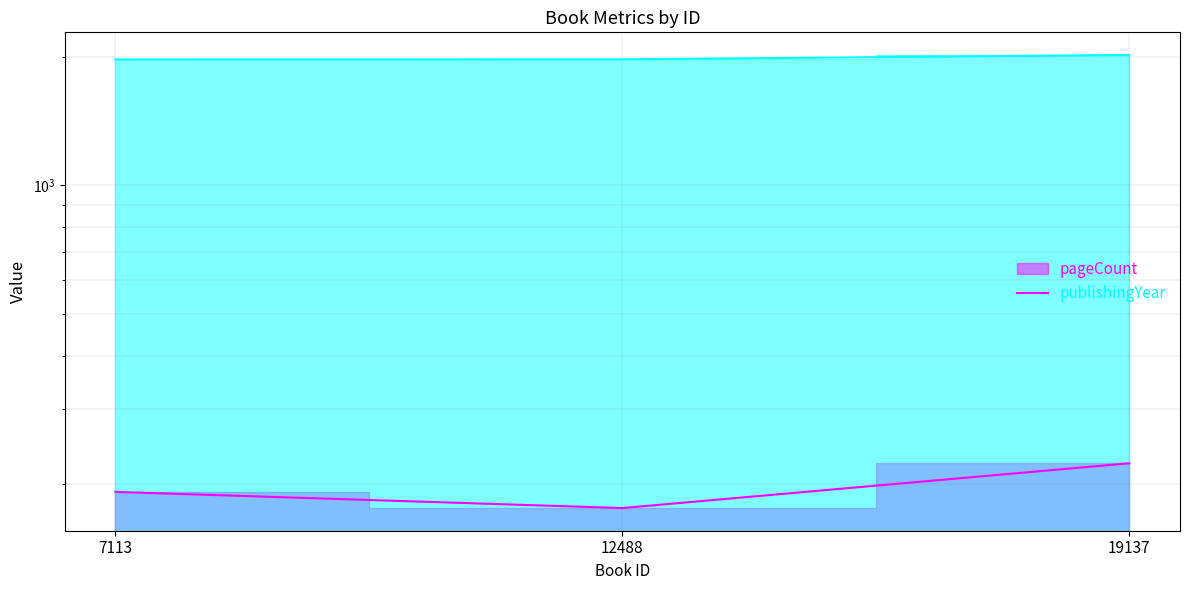

How many data points in publishingYear are above 1970?

1